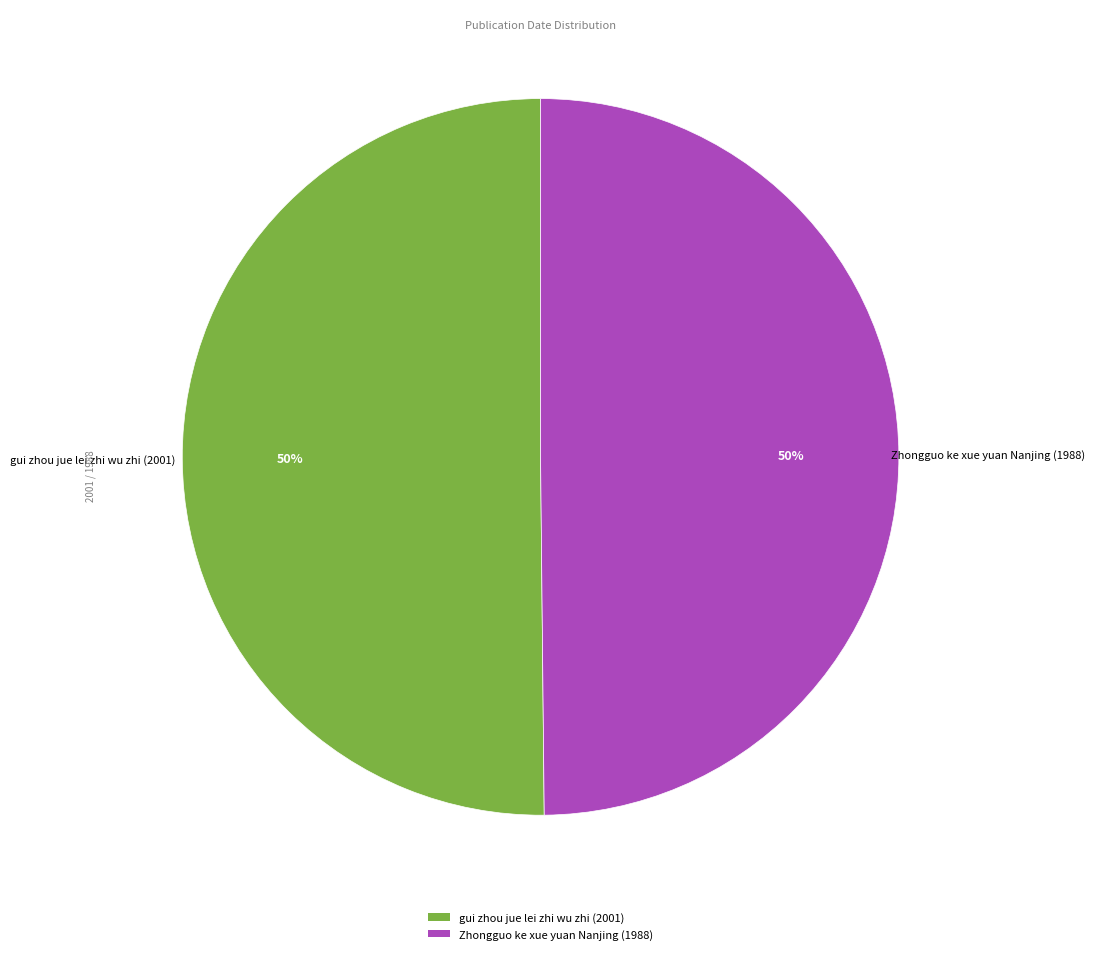

To the nearest percent, what is the average slice percentage?

50%